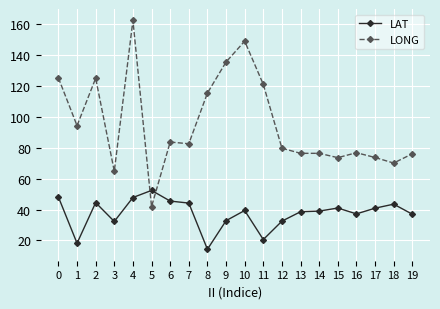

Is the value of LONG at 12 greater than the value of LAT at 7?

Yes